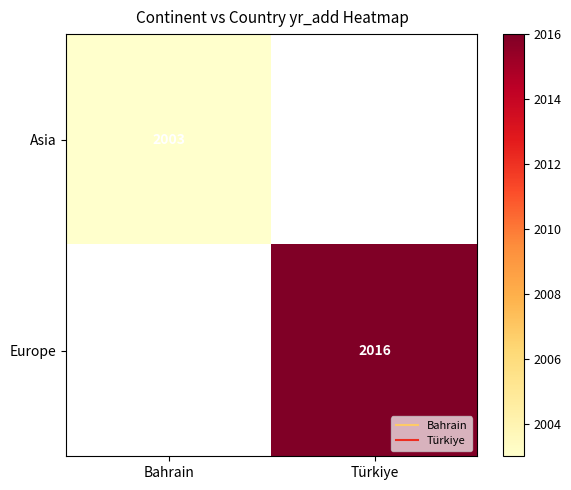

List the series in order of their overall mean, lowest first.

Asia, Europe